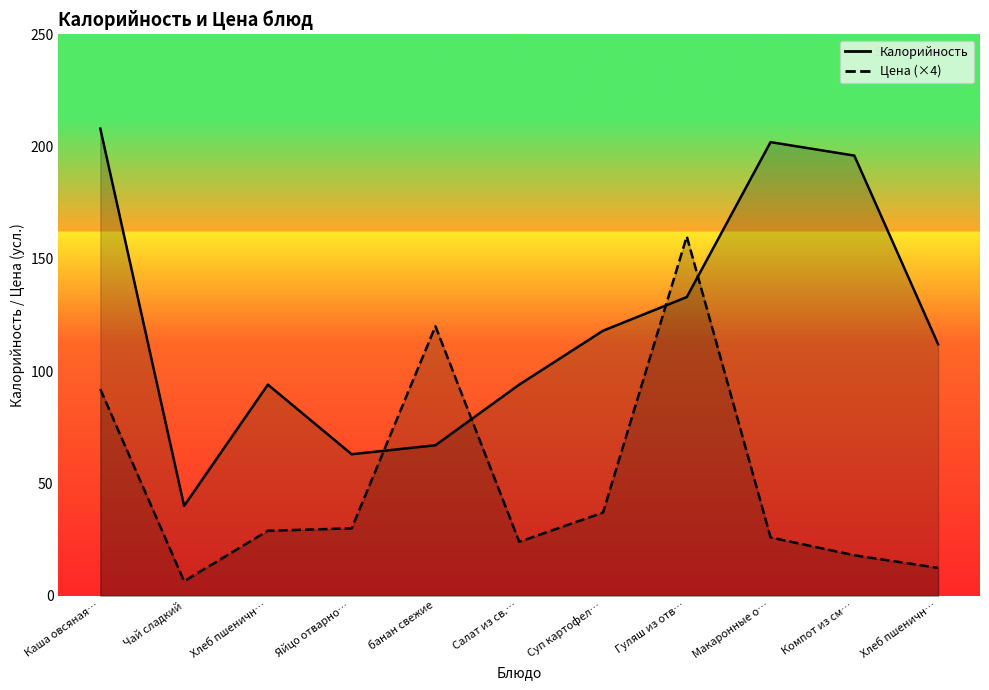

Is it true that Цена equals 28.9 at Хлеб пшеничн…?

True